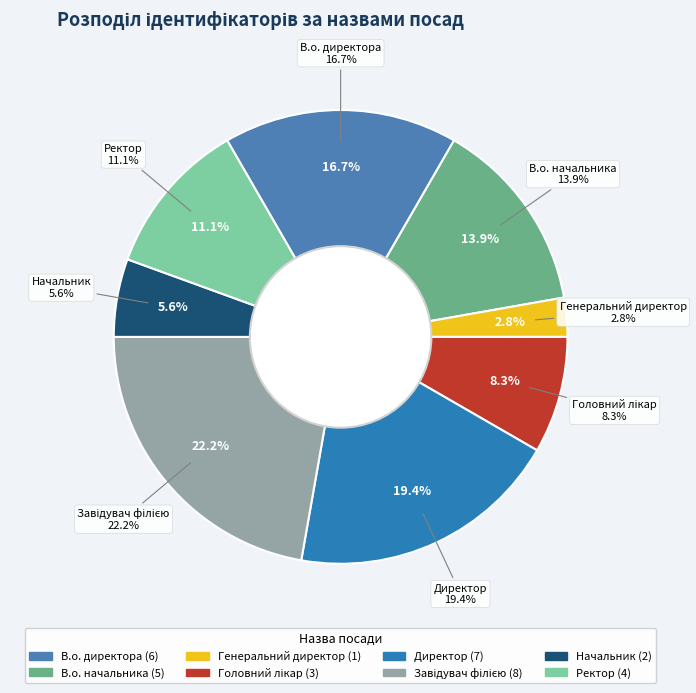

Rank the categories by value from highest to lowest.

Завідувач філією, Директор, В.о. директора, В.о. начальника, Ректор, Головний лікар, Начальник, Генеральний директор